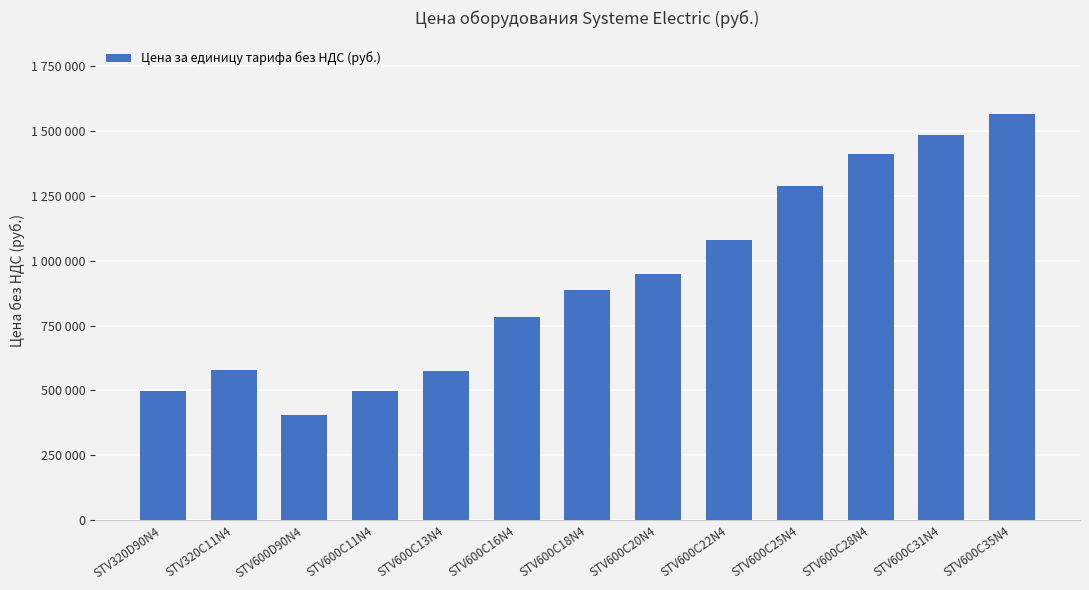

What is the difference between the second highest and second lowest values?

987500